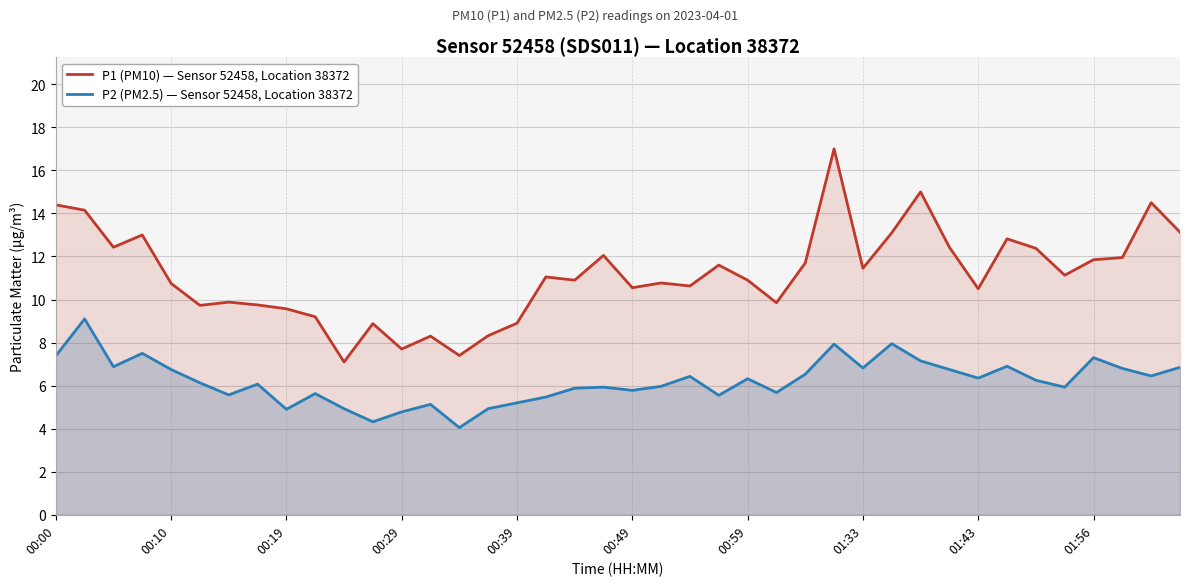

Rank the series by their average value, from highest to lowest.

P1 (PM10) — Sensor 52458, Location 38372, P2 (PM2.5) — Sensor 52458, Location 38372